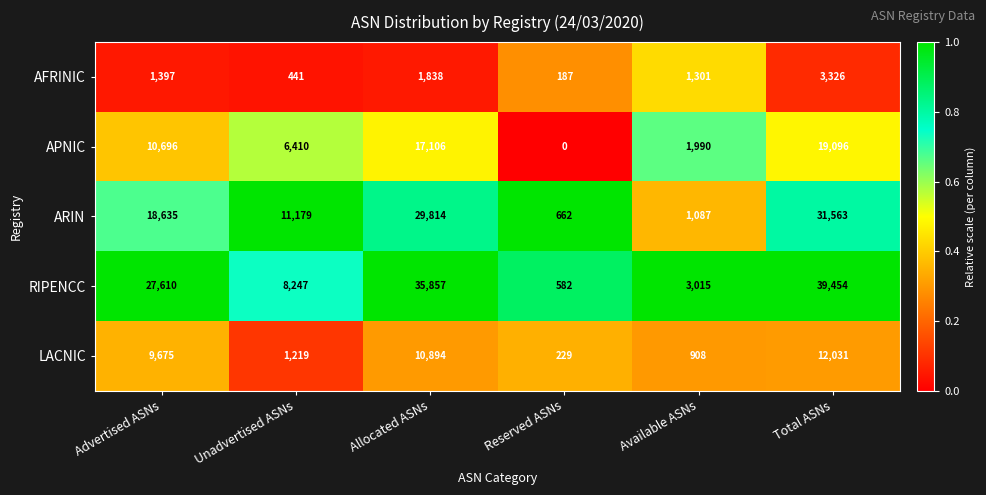

Reading left to right, what are all the values shown in this chart?

AFRINIC: Advertised ASNs=1397	Unadvertised ASNs=441	Allocated ASNs=1838	Reserved ASNs=187	Available ASNs=1301	Total ASNs=3326
APNIC: Advertised ASNs=10696	Unadvertised ASNs=6410	Allocated ASNs=17106	Reserved ASNs=0	Available ASNs=1990	Total ASNs=19096
ARIN: Advertised ASNs=18635	Unadvertised ASNs=11179	Allocated ASNs=29814	Reserved ASNs=662	Available ASNs=1087	Total ASNs=31563
RIPENCC: Advertised ASNs=27610	Unadvertised ASNs=8247	Allocated ASNs=35857	Reserved ASNs=582	Available ASNs=3015	Total ASNs=39454
LACNIC: Advertised ASNs=9675	Unadvertised ASNs=1219	Allocated ASNs=10894	Reserved ASNs=229	Available ASNs=908	Total ASNs=12031